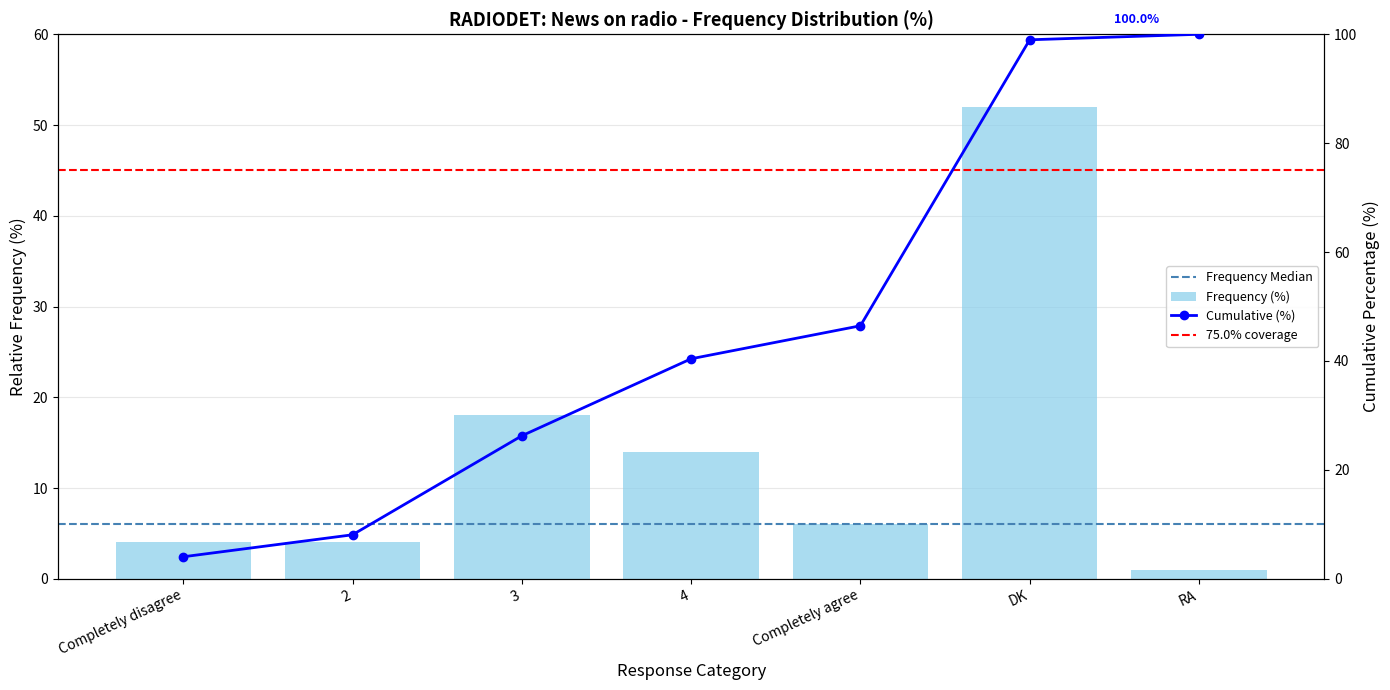

What is the difference between the second highest and second lowest values?

14